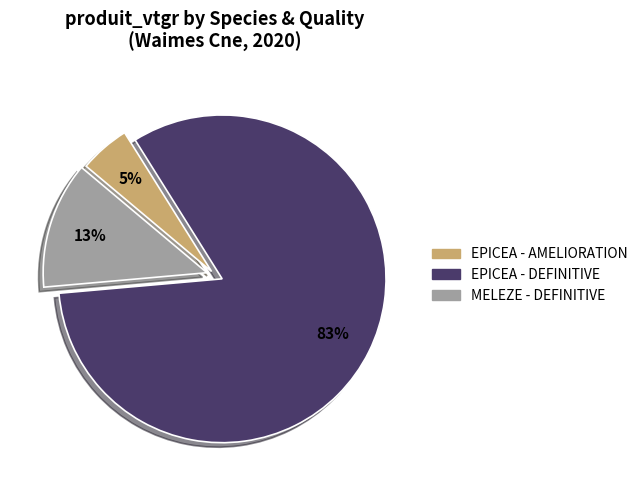

Does any single category account for the majority?

Yes